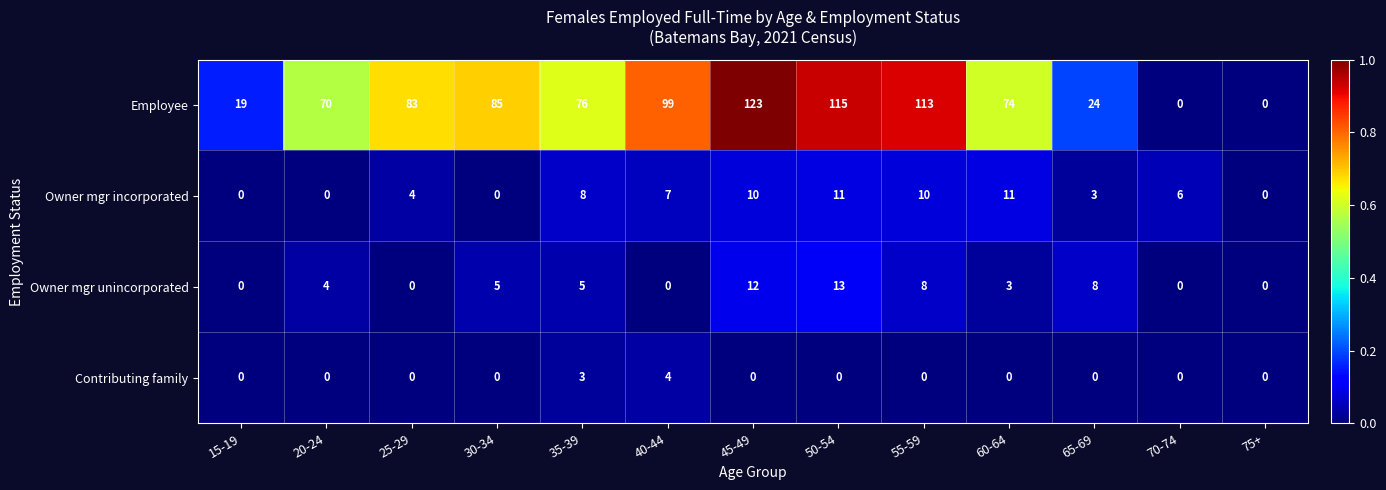

The value of Owner mgr incorporated at 75+ is 0. True or false?

True